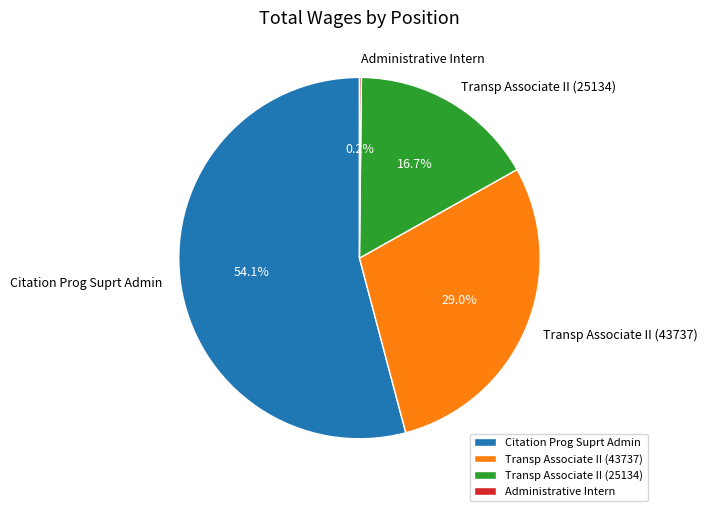

To the nearest percent, what portion does Transp Associate II (43737) represent?

29%